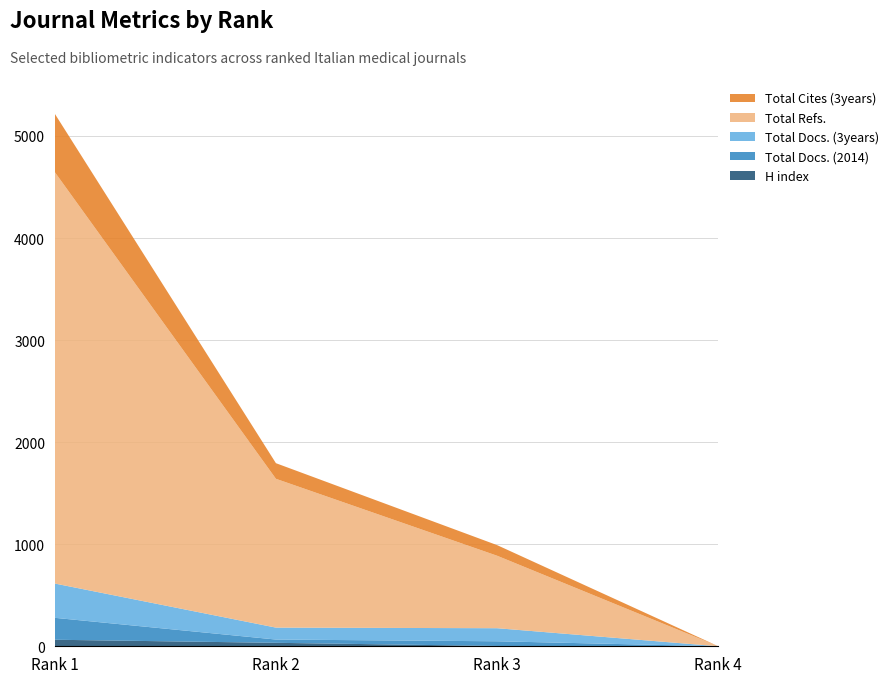

Reading right to left, transcribe all the data shown in this chart.

H index: 0	3	34	64
Total Docs. (2014): 0	46	32	215
Total Docs. (3years): 0	128	117	336
Total Refs.: 0	710	1458	4032
Total Cites (3years): 0	104	153	572